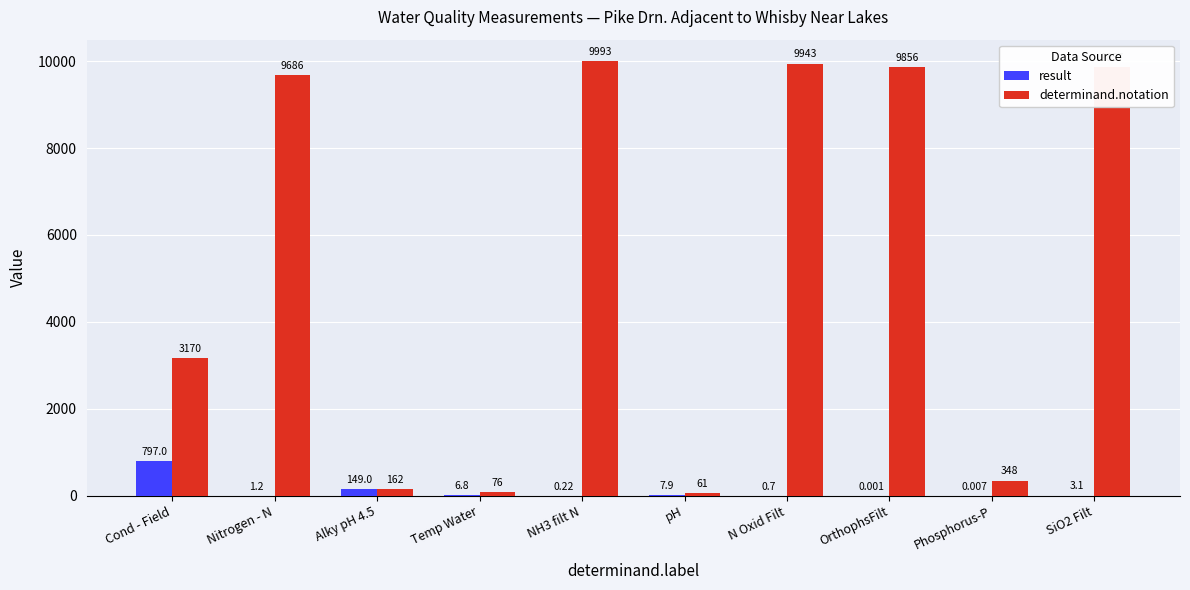

At which label does result reach its peak?

Cond - Field